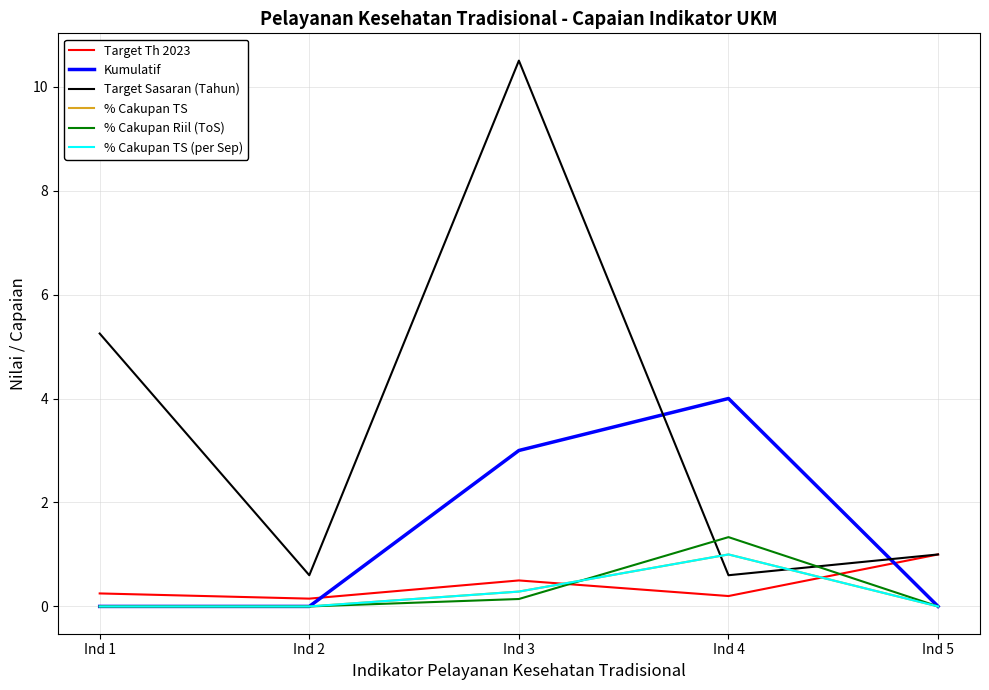

What is the value of the % Cakupan TS point at the 3rd from the left?

0.3